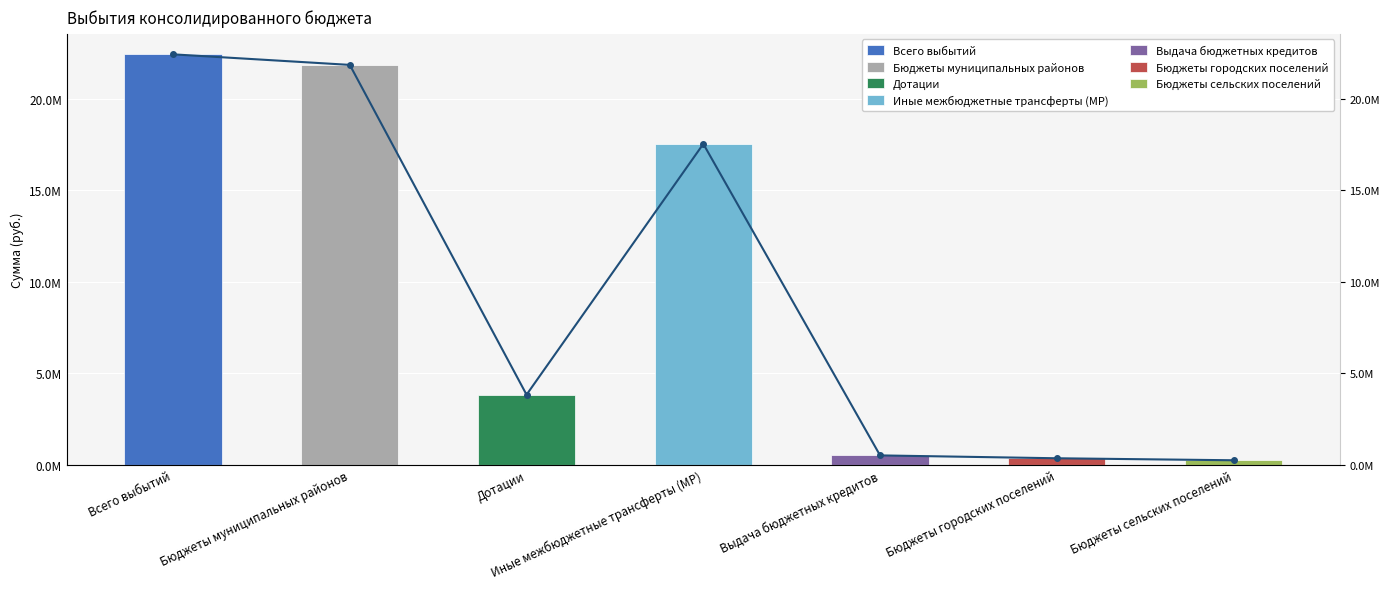

List the labels in order of value, smallest first.

Бюджеты сельских поселений, Бюджеты городских поселений, Выдача бюджетных кредитов, Дотации, Иные межбюджетные трансферты (МР), Бюджеты муниципальных районов, Всего выбытий